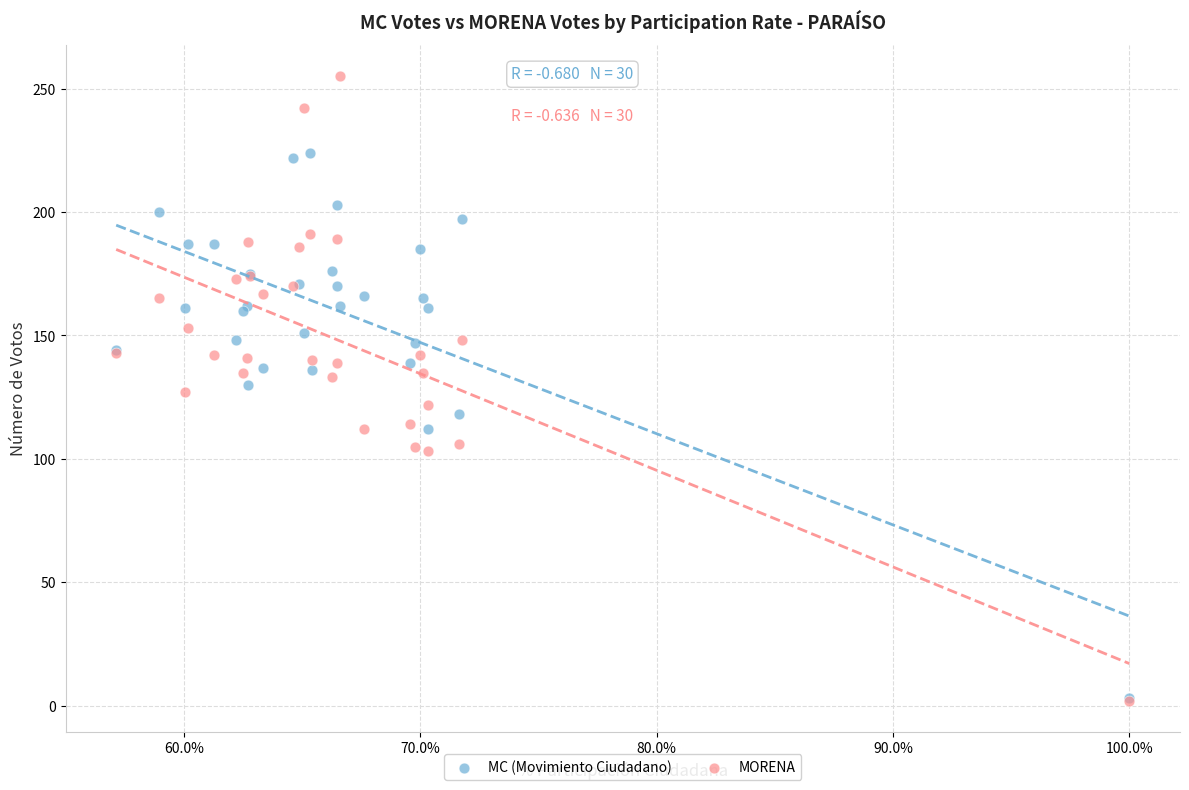

What are all the series names shown in the legend?

MC (Movimiento Ciudadano), MORENA